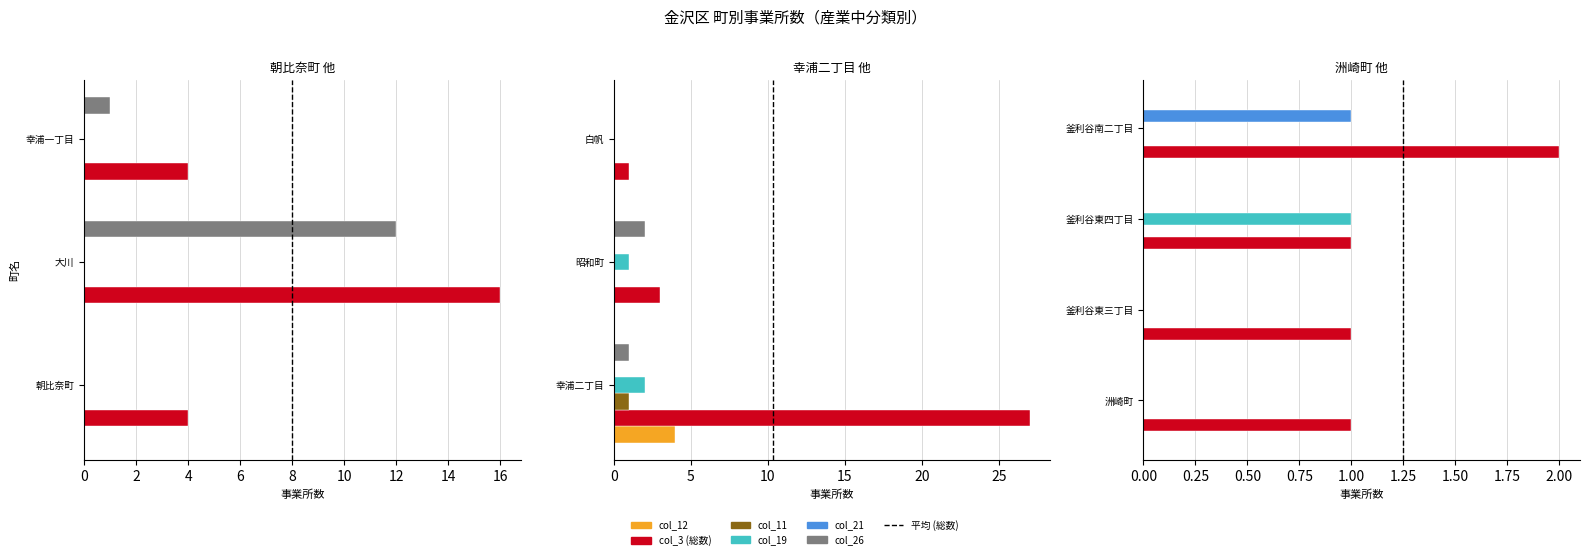

At 2, list the series in order from largest to smallest.

col_3 (総数), col_11 (産業15), col_12 (産業16), col_26 (産業30), col_19 (産業23), col_21 (産業25)